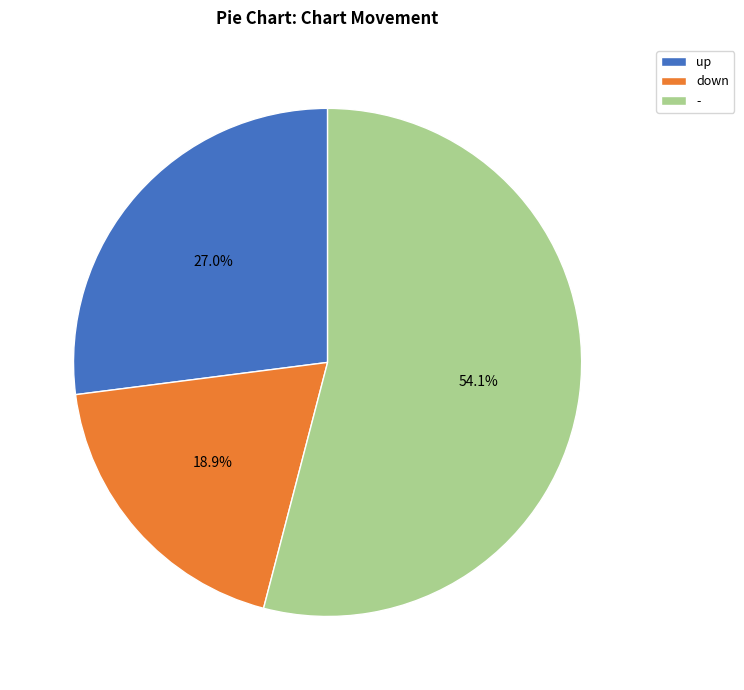

Which has a higher value, down or up?

up